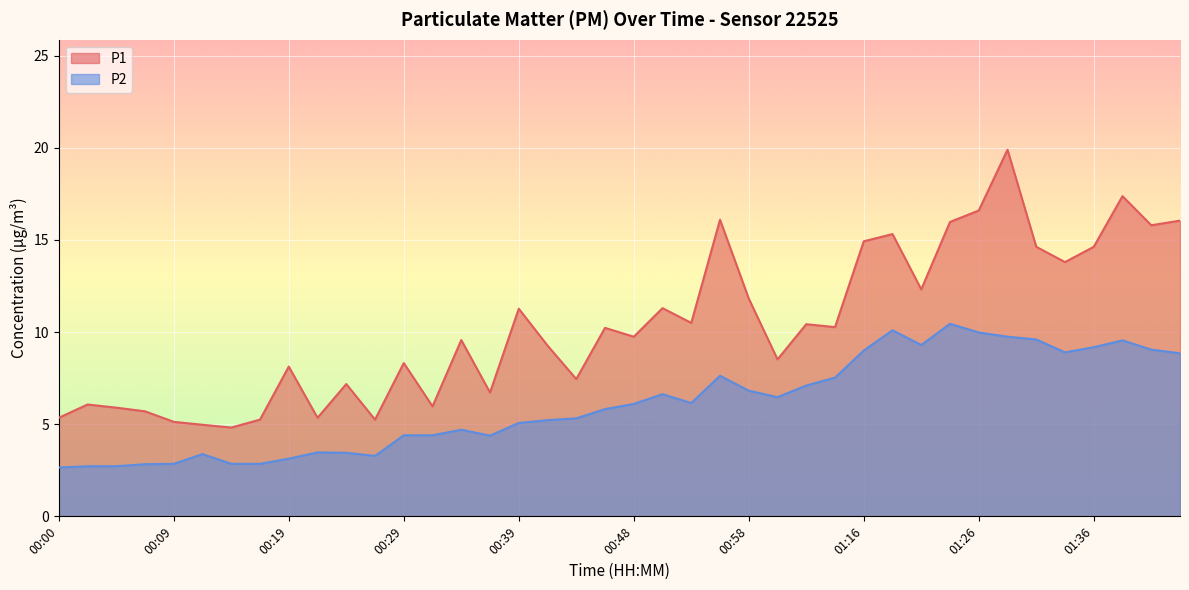

Reading left to right, what are all the values shown in this chart?

P1: 00:00=5.3	00:02=6.1	00:05=5.9	00:07=5.7	00:09=5.1	00:12=5.0	00:14=4.8	00:17=5.2	00:19=8.1	00:22=5.3	00:24=7.2	00:27=5.2	00:29=8.3	00:31=6.0	00:34=9.6	00:36=6.7	00:39=11.3	00:41=9.3	00:44=7.5	00:46=10.2	00:48=9.8	00:51=11.3	00:53=10.5	00:56=16.1	00:58=11.8	01:01=8.5	01:03=10.4	01:14=10.3	01:16=14.9	01:19=15.3	01:21=12.3	01:24=16.0	01:26=16.6	01:29=19.9	01:31=14.6	01:34=13.8	01:36=14.6	01:39=17.4	01:41=15.8	01:44=16.1
P2: 00:00=2.6	00:02=2.7	00:05=2.7	00:07=2.8	00:09=2.9	00:12=3.4	00:14=2.9	00:17=2.9	00:19=3.1	00:22=3.5	00:24=3.5	00:27=3.3	00:29=4.4	00:31=4.4	00:34=4.7	00:36=4.4	00:39=5.1	00:41=5.2	00:44=5.3	00:46=5.8	00:48=6.1	00:51=6.6	00:53=6.2	00:56=7.6	00:58=6.8	01:01=6.5	01:03=7.1	01:14=7.5	01:16=9.0	01:19=10.1	01:21=9.3	01:24=10.4	01:26=10.0	01:29=9.8	01:31=9.6	01:34=8.9	01:36=9.2	01:39=9.6	01:41=9.1	01:44=8.8